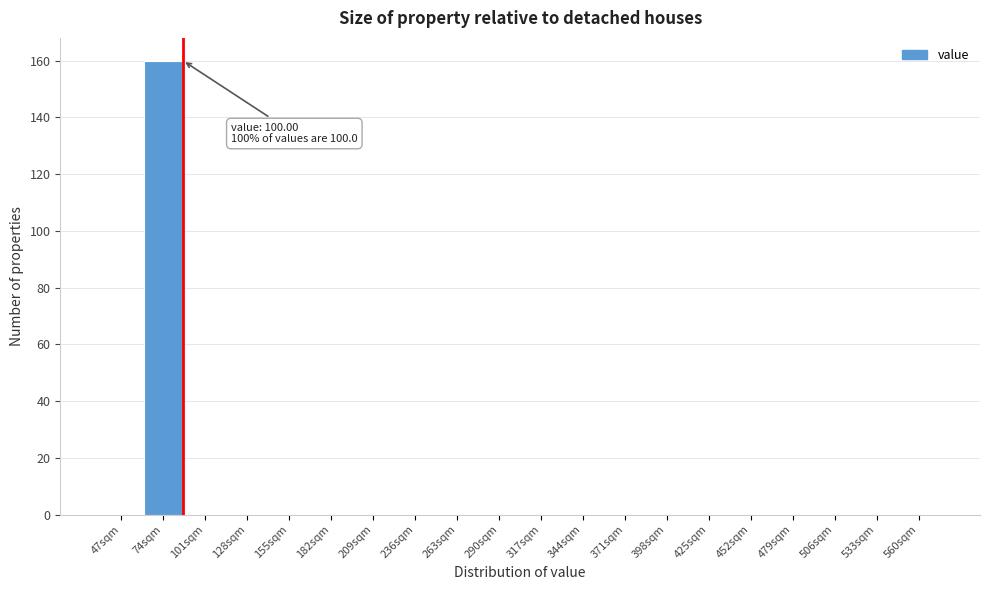

Reading right to left, transcribe all the data shown in this chart.

560sqm=0	533sqm=0	506sqm=0	479sqm=0	452sqm=0	425sqm=0	398sqm=0	371sqm=0	344sqm=0	317sqm=0	290sqm=0	263sqm=0	236sqm=0	209sqm=0	182sqm=0	155sqm=0	128sqm=0	101sqm=0	74sqm=160	47sqm=0